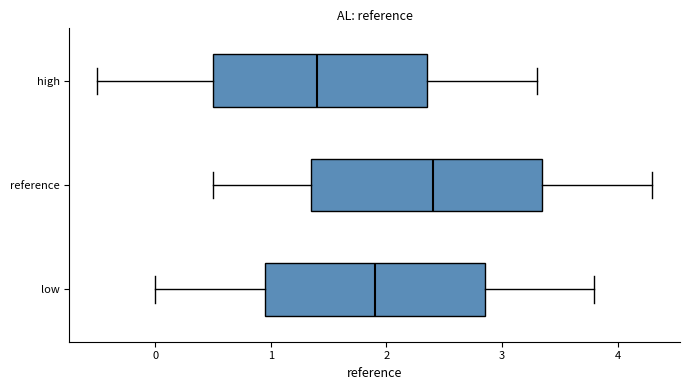

Where is the right edge of the box for low on the x-axis? The values are not printed on the chart, so give them approximately, as read against the axis.

2.9